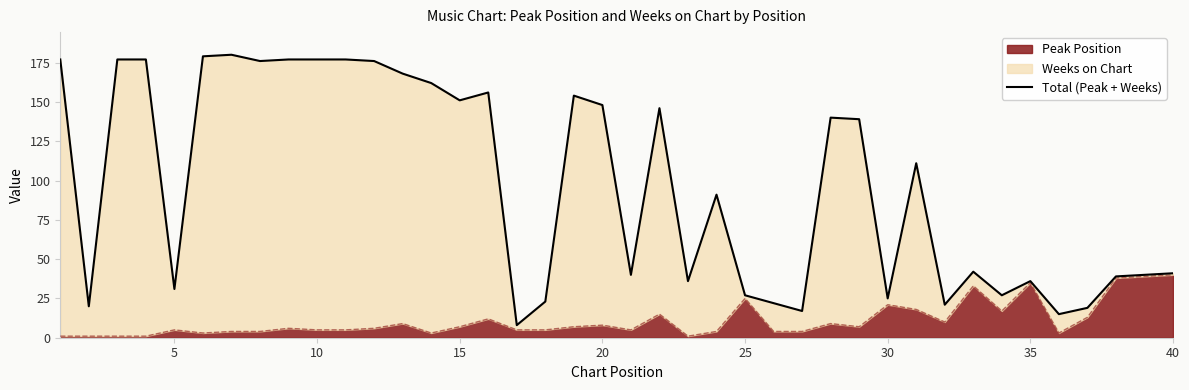

How many categories are shown in the chart?

40